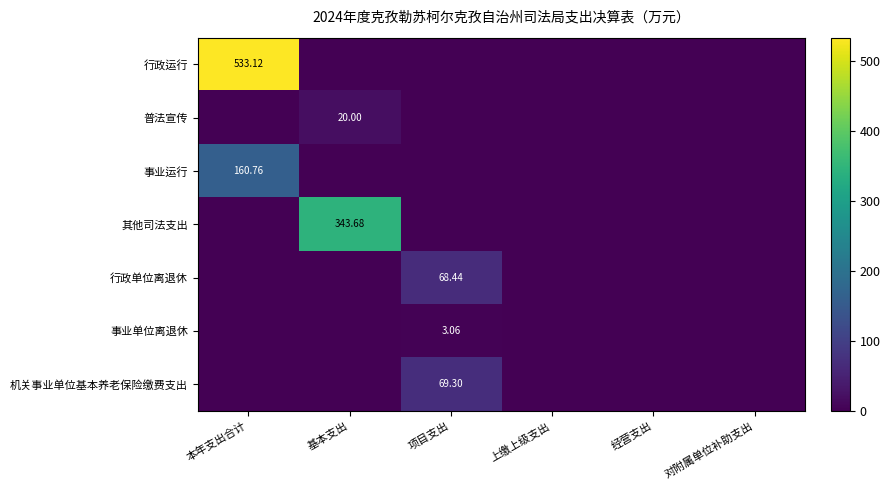

Which category has the lowest value in the 普法宣传 series?

本年支出合计